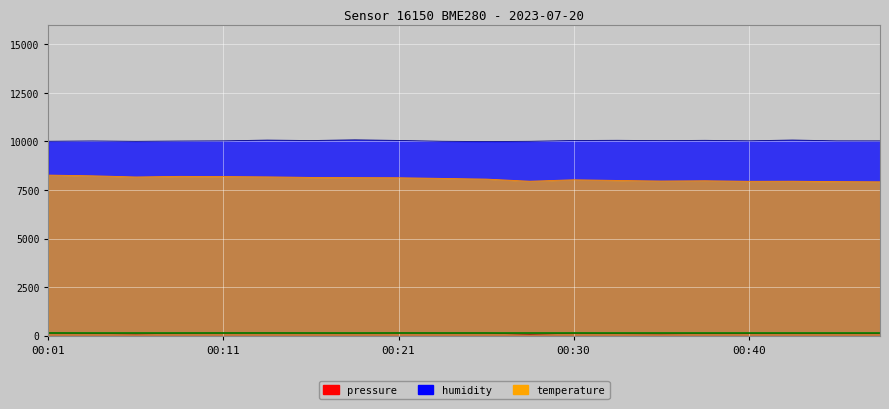

True or false: temperature and pressure cross at least once.

False